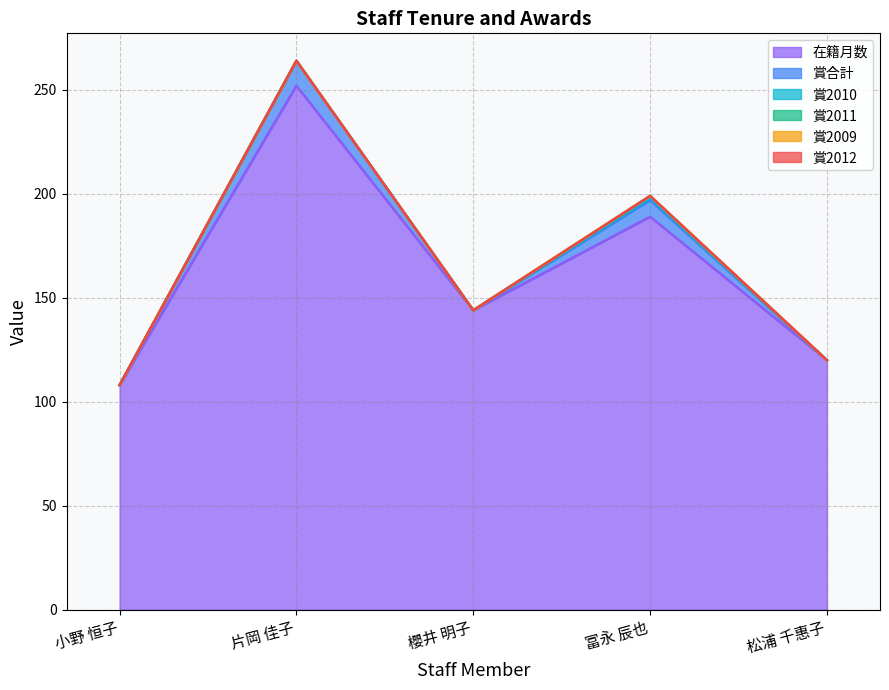

Does the chart display data point markers on the line(s)?

No